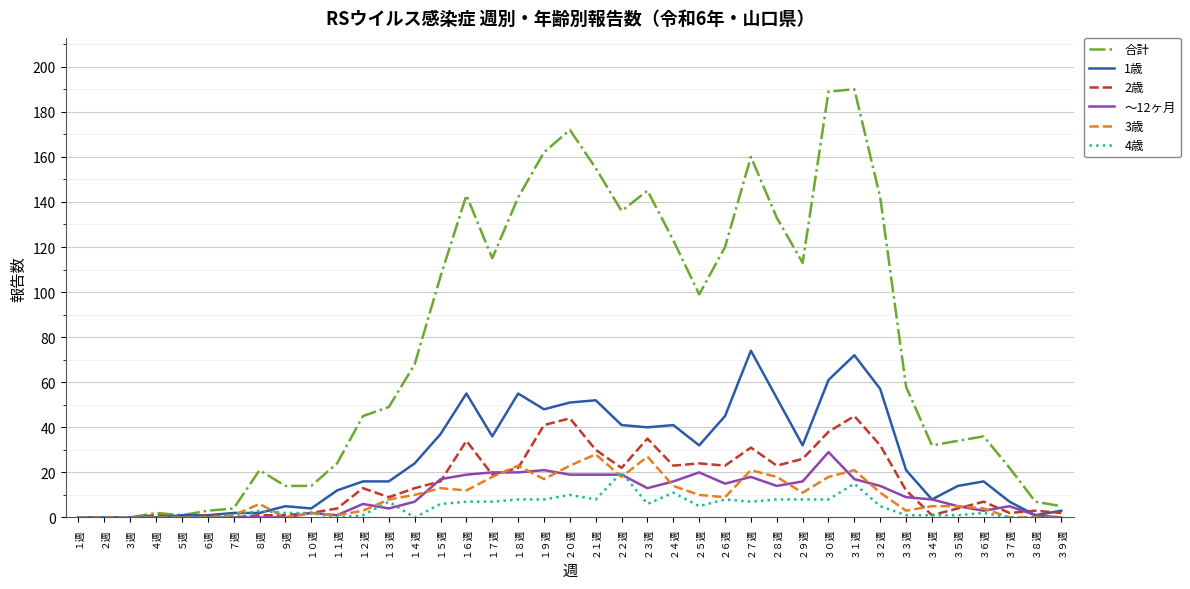

What is the greatest value displayed?

190